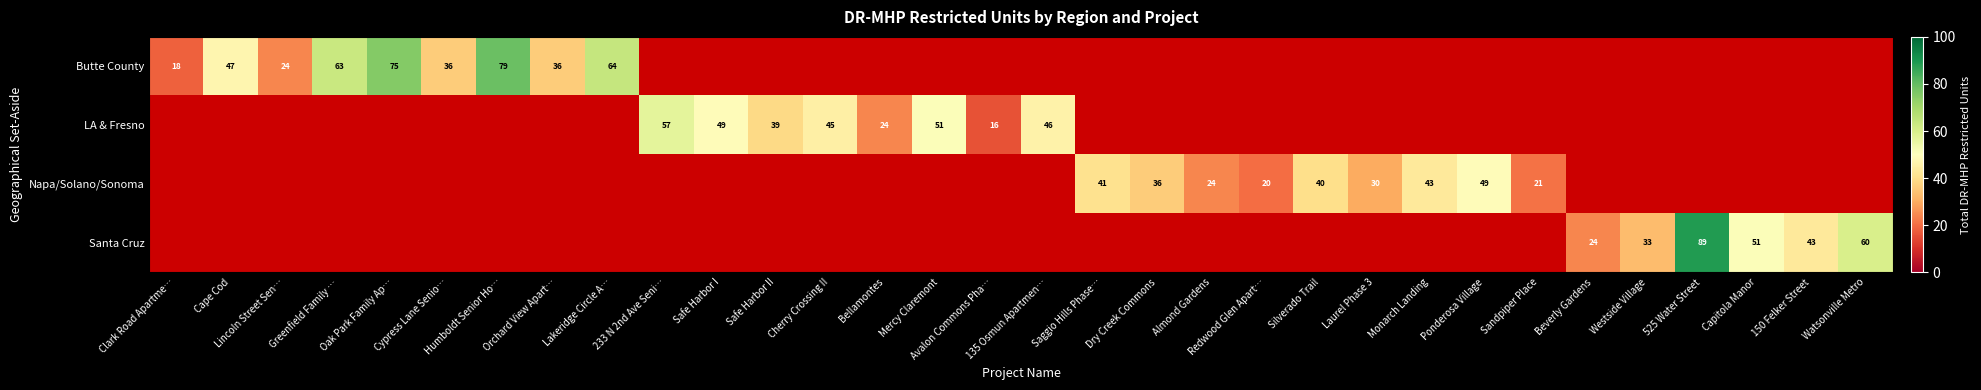

Is the value of Butte County at Clark Road Apartme… greater than the value of Santa Cruz at Watsonville Metro?

No